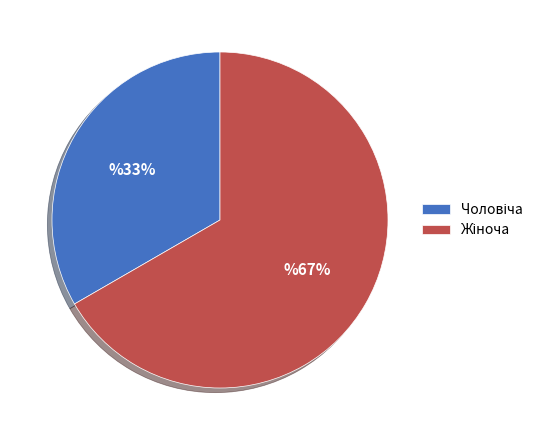

To the nearest percent, what is the average slice percentage?

50%